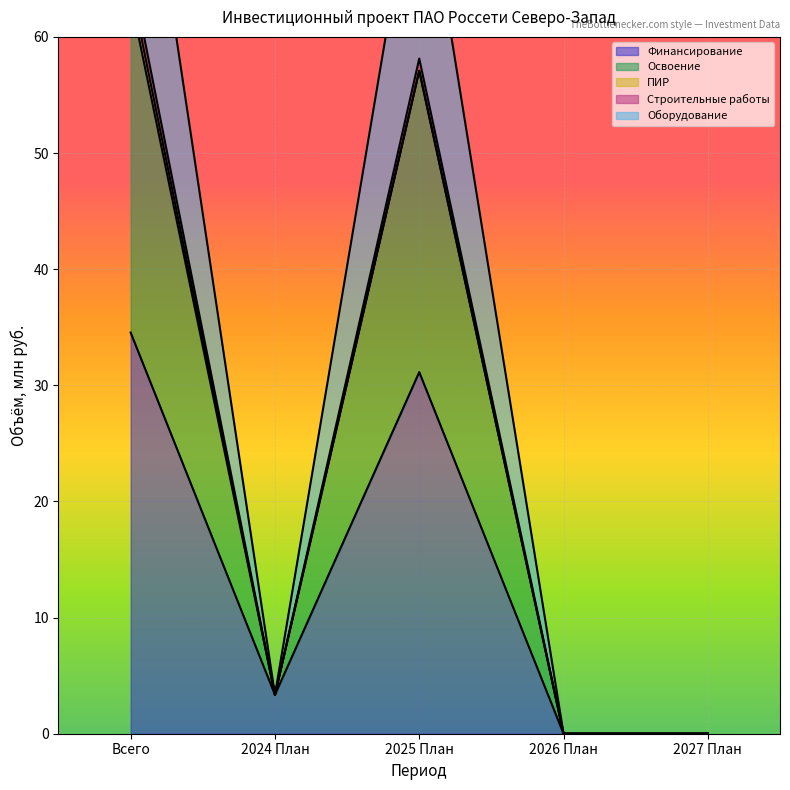

What is the average value of the Оборудование series?

24.8